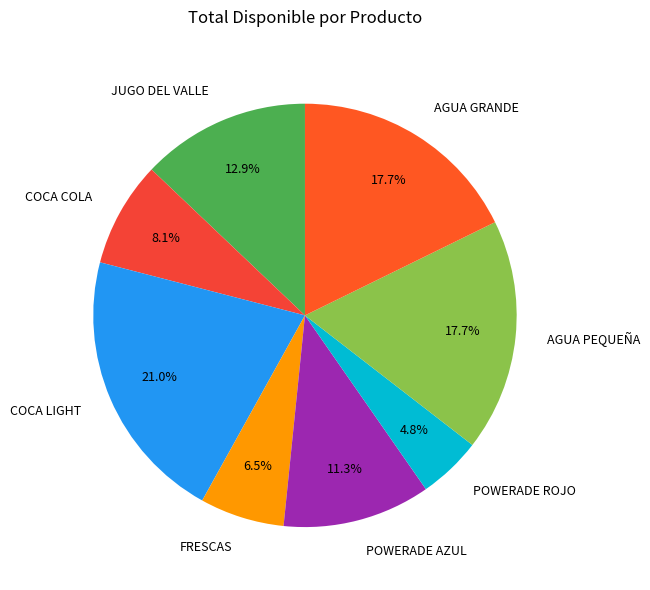

The FRESCAS slice represents 18% of the pie. True or false?

False